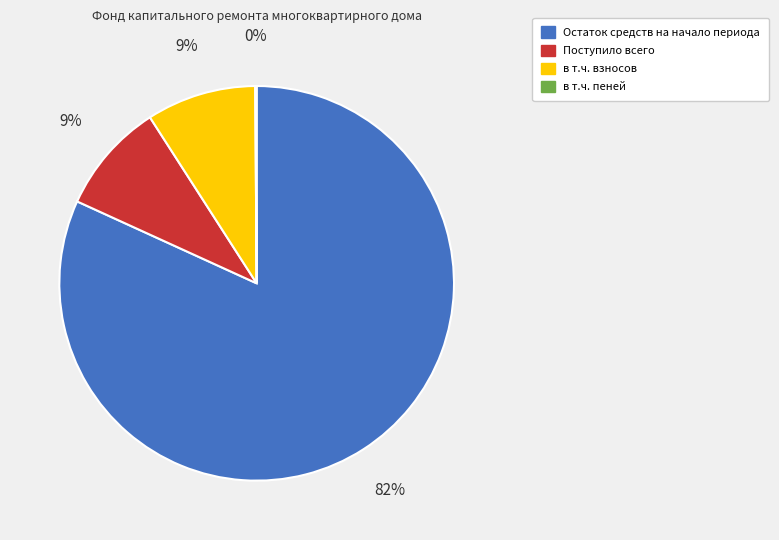

True or false: Остаток средств на начало периода accounts for 82% of the total.

True